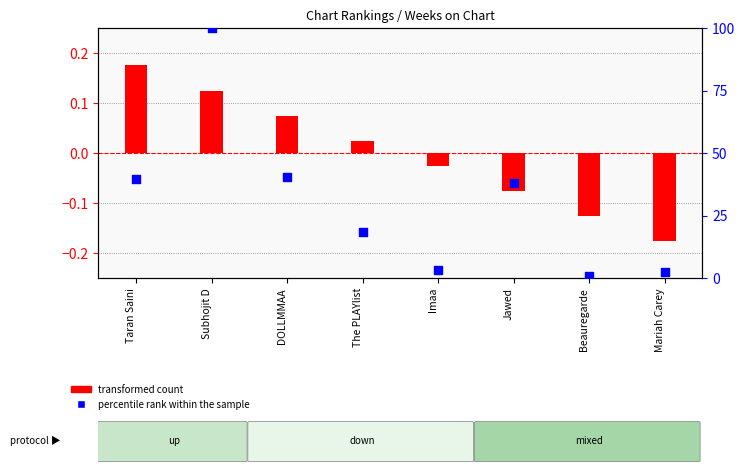

What are all the series names shown in the legend?

transformed count, percentile rank within the sample